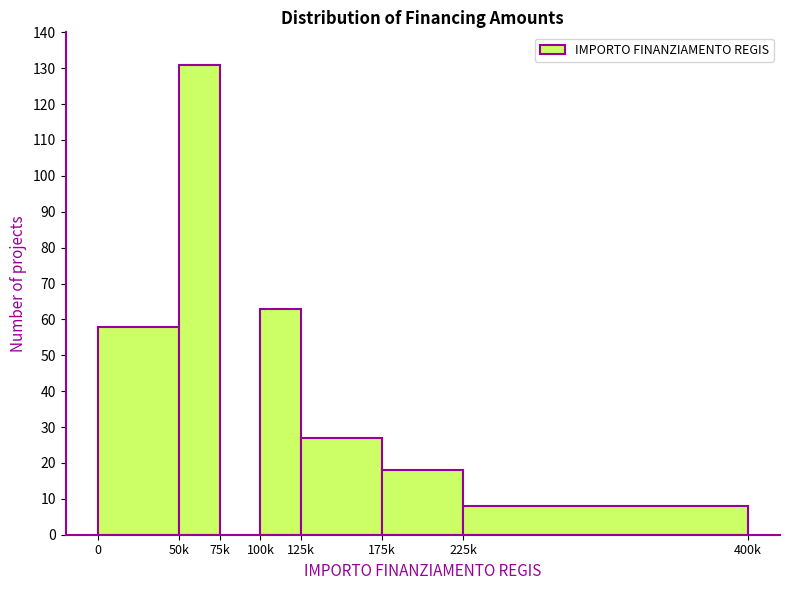

Reading left to right, list all the values displayed in this chart.

0=58	50k=131	75k=0	100k=63	125k=27	175k=18	225k=8